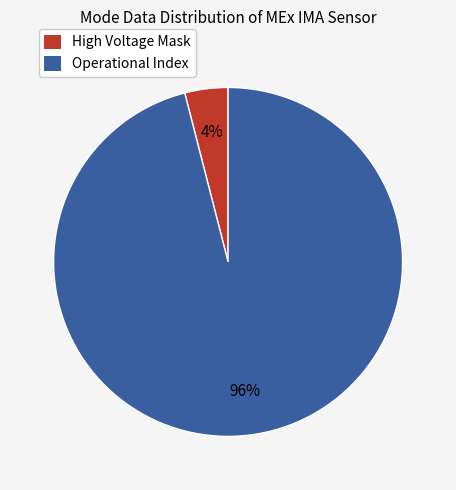

To the nearest percent, what is the average slice percentage?

50%